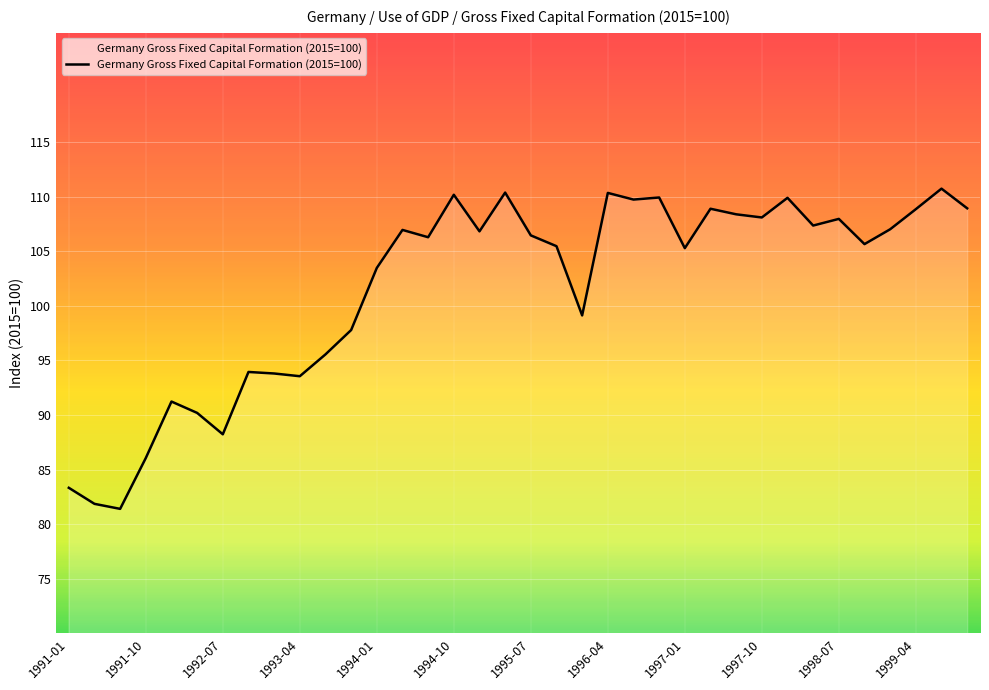

What is the difference between the maximum and minimum values?

29.3